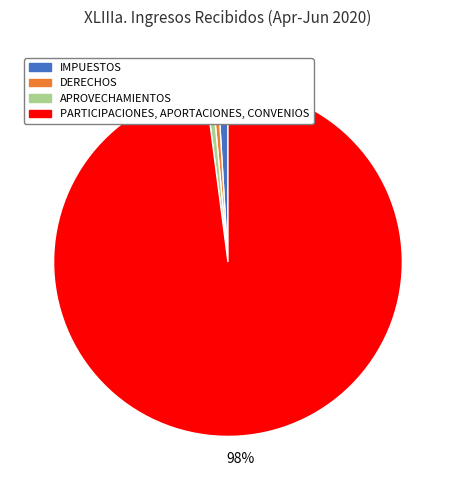

To the nearest percent, what is the average slice percentage?

25%